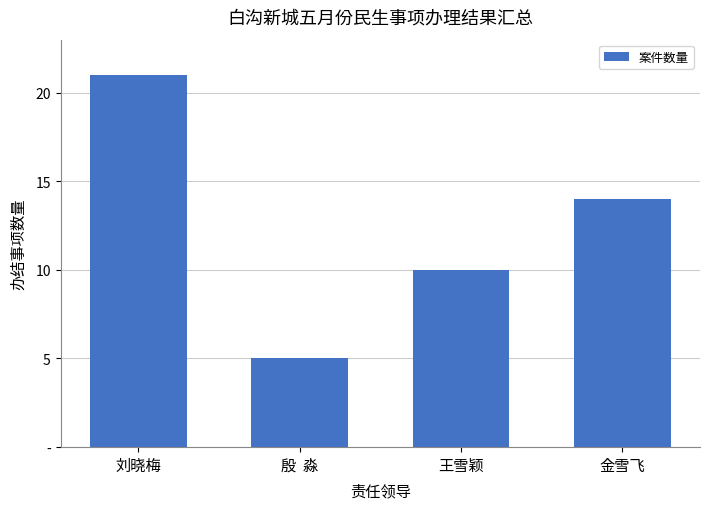

What position from the left is 金雪飞?

4